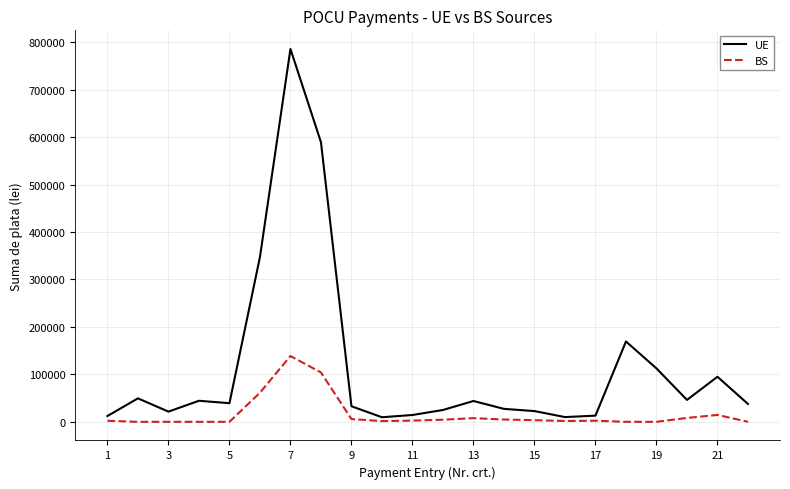

Count the number of data series in this chart.

2